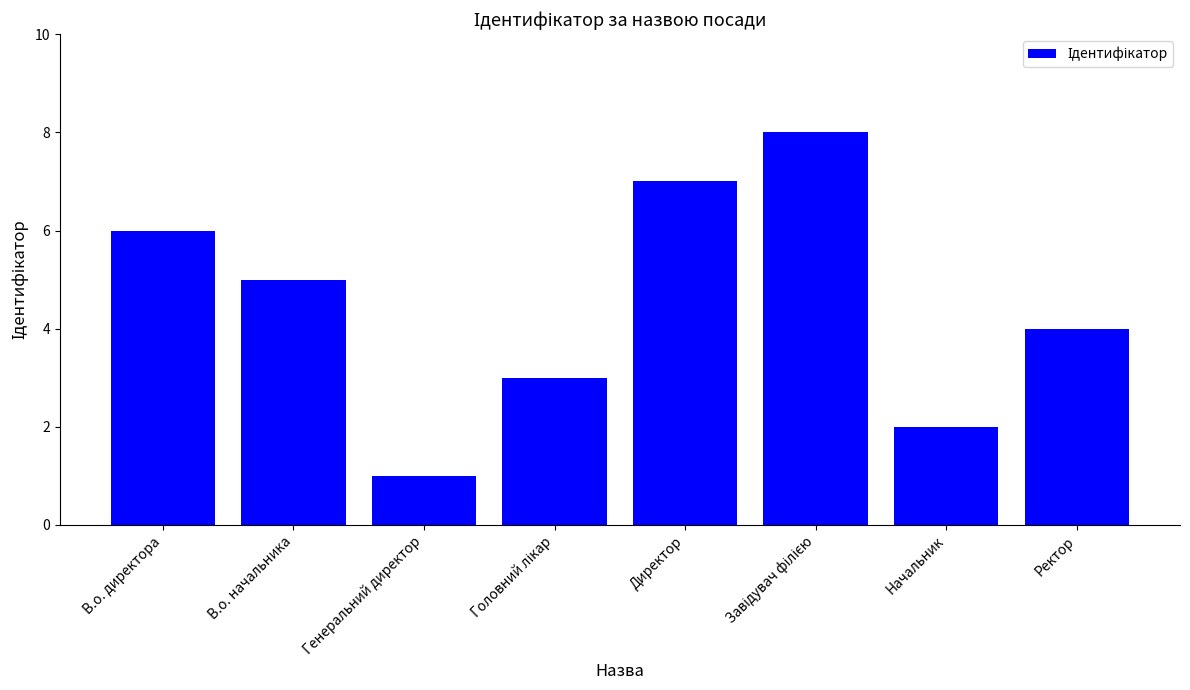

What is the greatest value displayed?

8